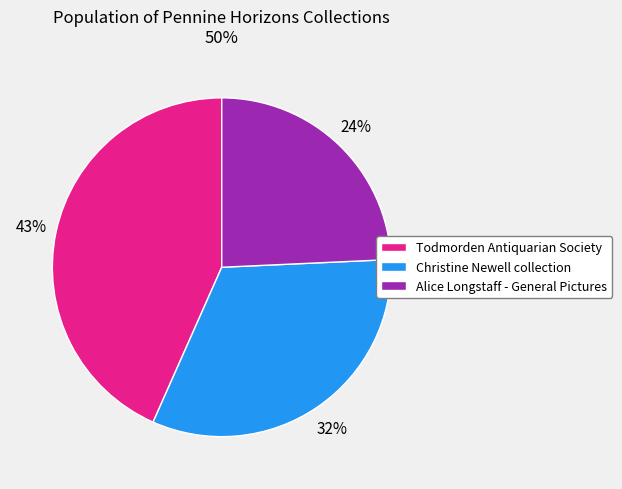

To the nearest percent, what is the difference between the largest and smallest slice percentages?

19%